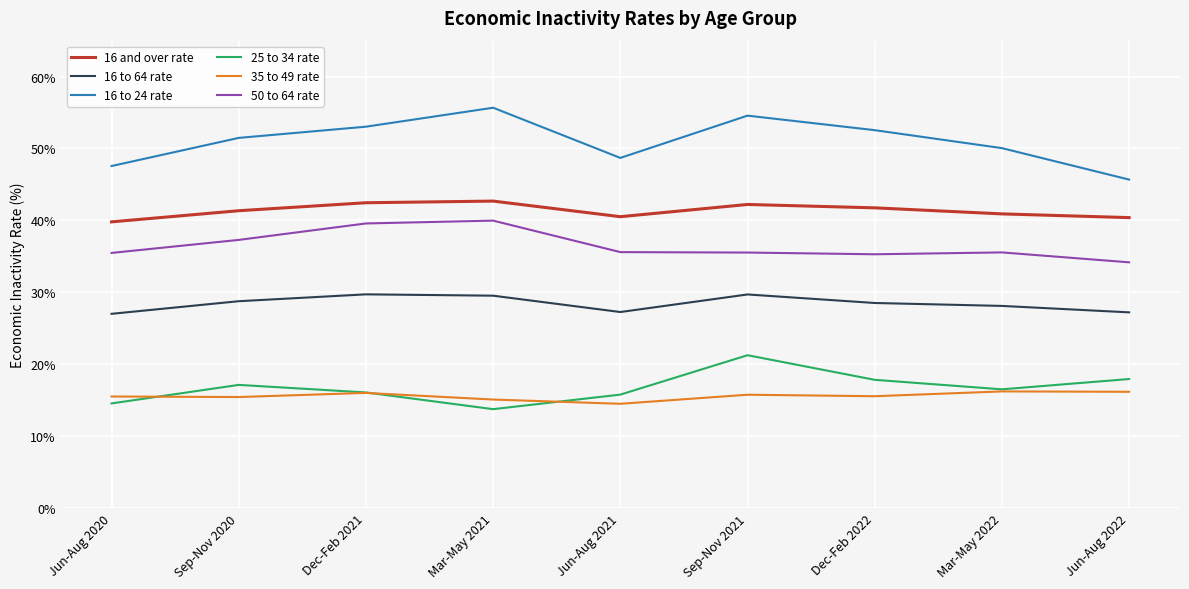

True or false: 35 to 49 rate and 25 to 34 rate cross at least once.

True